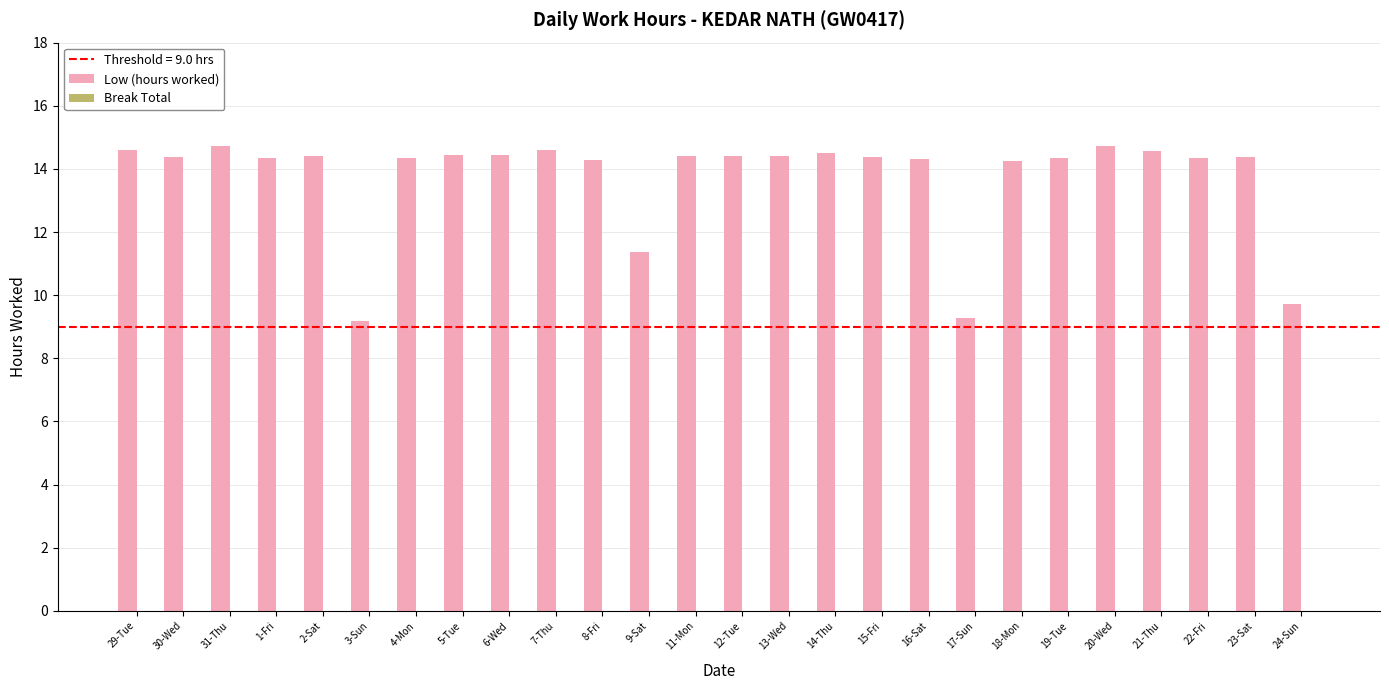

What is the average value?

13.7